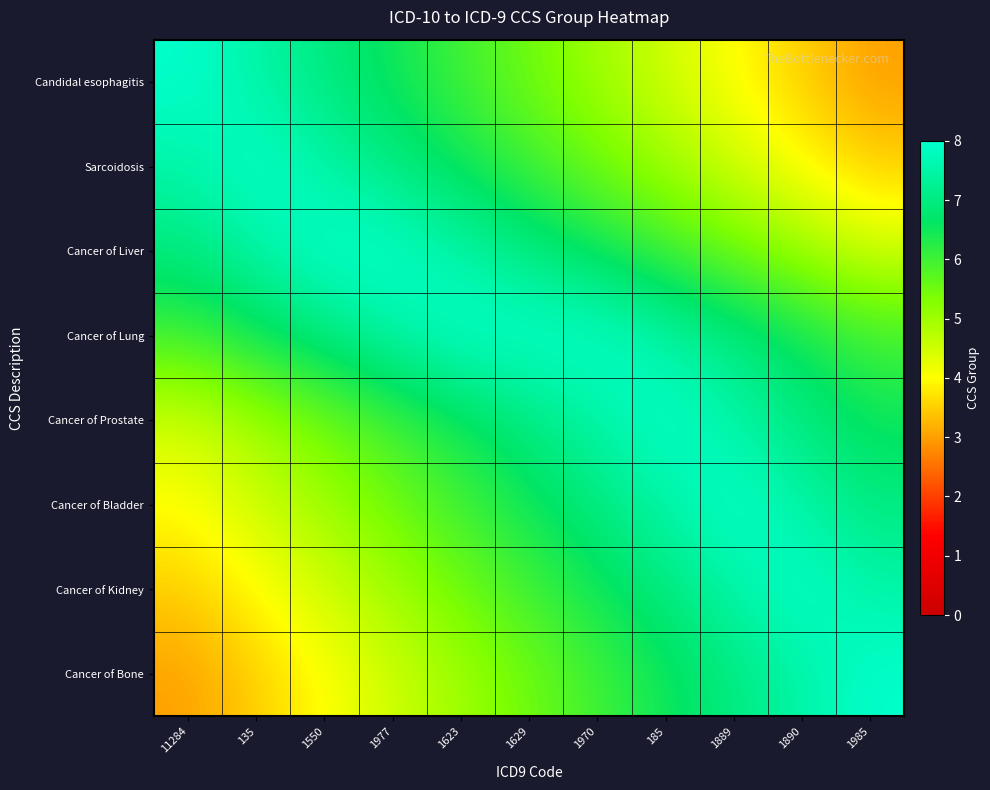

What is the spread (max minus min) of values at 1550?

4.0